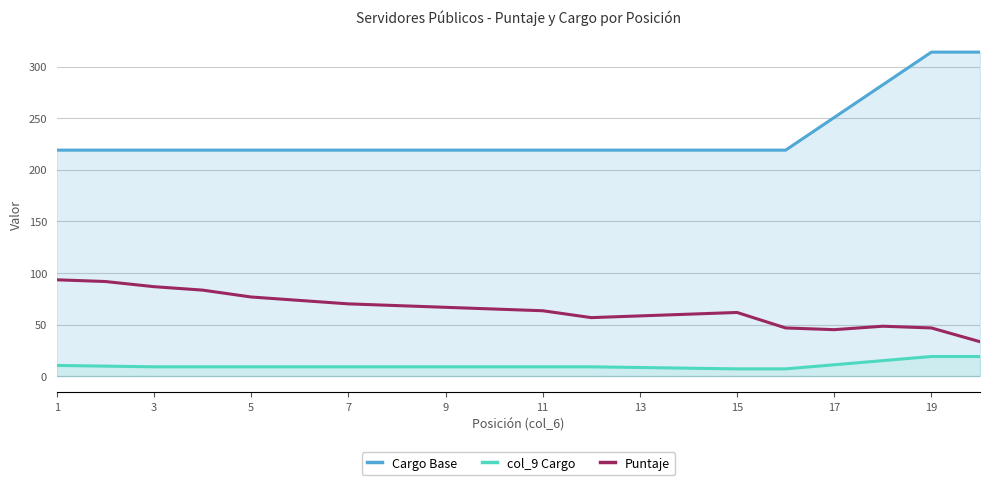

How many data points in col_9 Cargo are above 9?

6